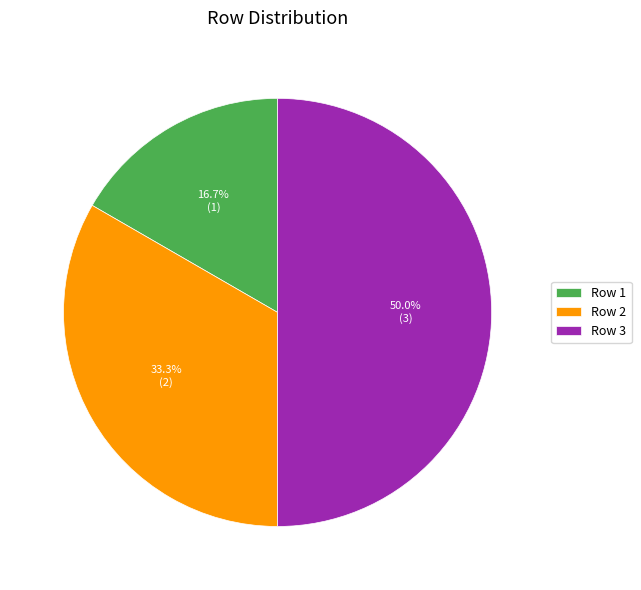

What portion of the pie excludes Row 1?

83.3%